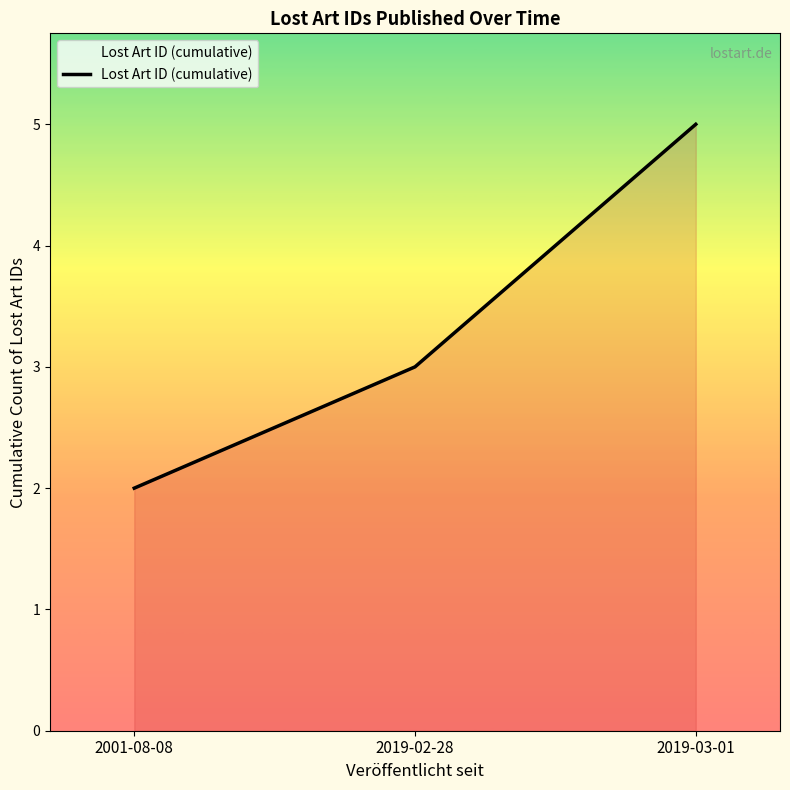

How many values are below 3?

1